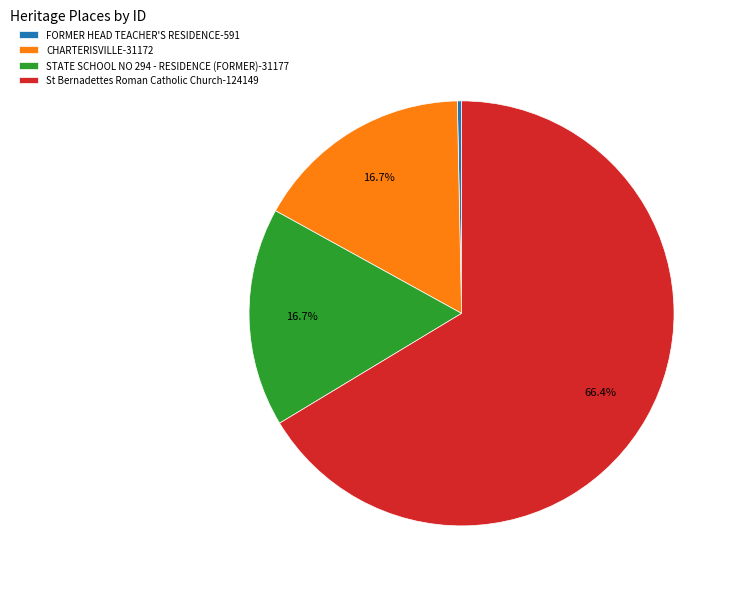

To the nearest percent, what is the difference between the largest and smallest slice percentages?

66%